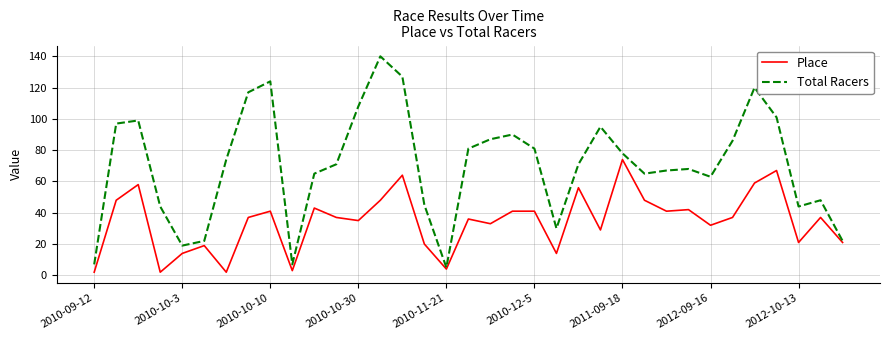

List the series in order of their peak value, lowest first.

Place, Total Racers